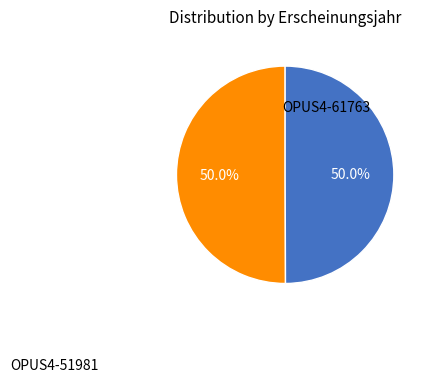

To the nearest percent, what percentage of the pie is OPUS4-51981?

50%